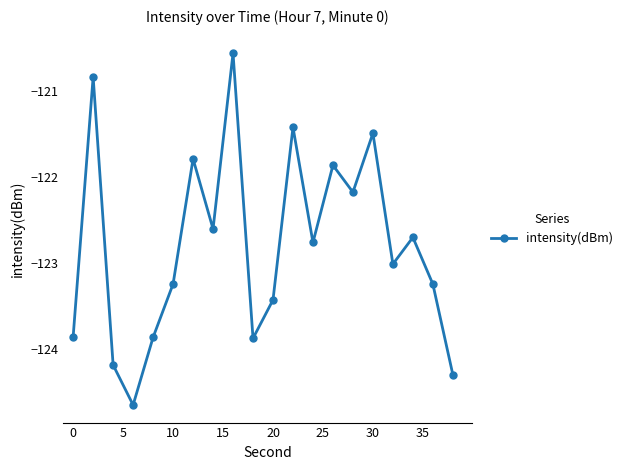

What is the value of the 11th point from the left?

-123.4